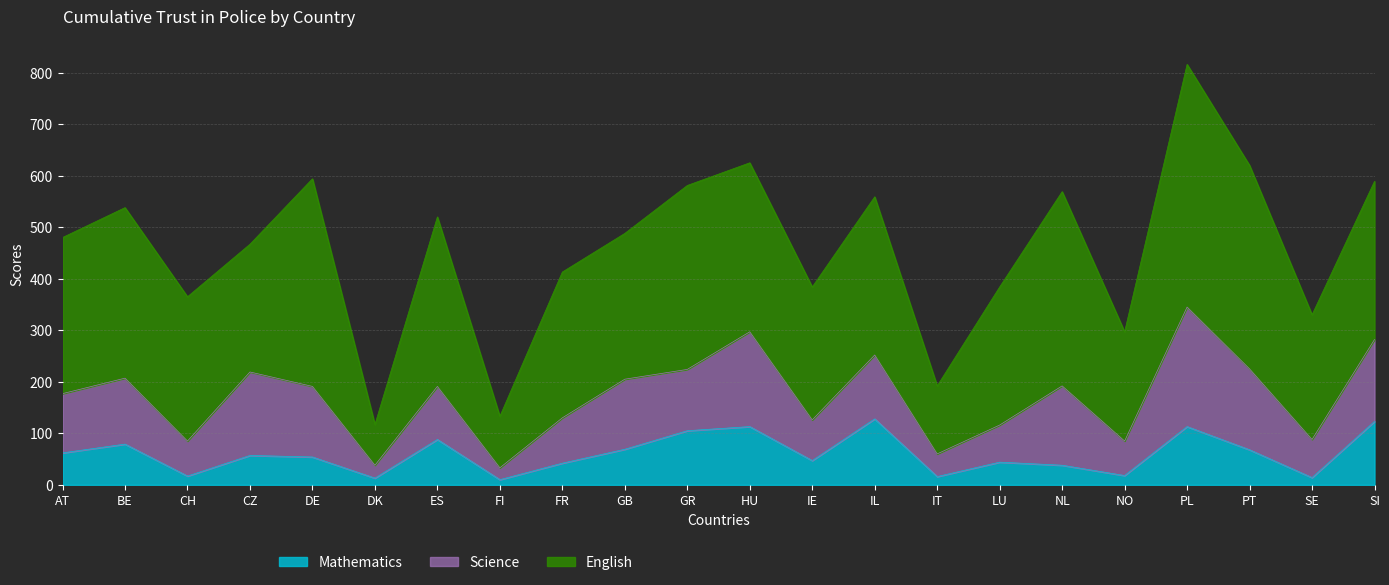

What is the label of the 12th point from the left?

HU